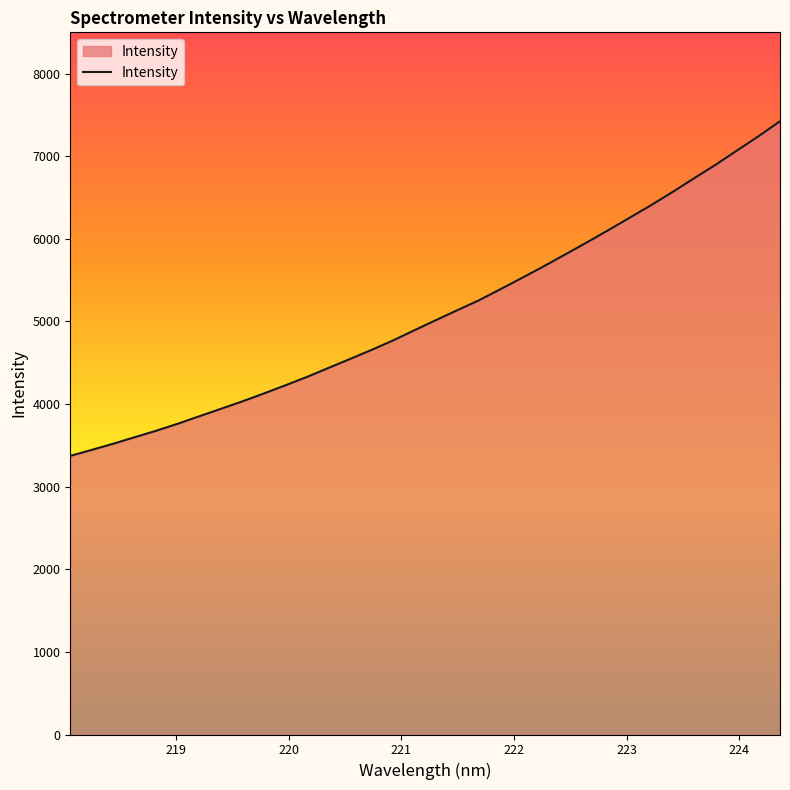

Does the chart display data point markers on the line(s)?

No